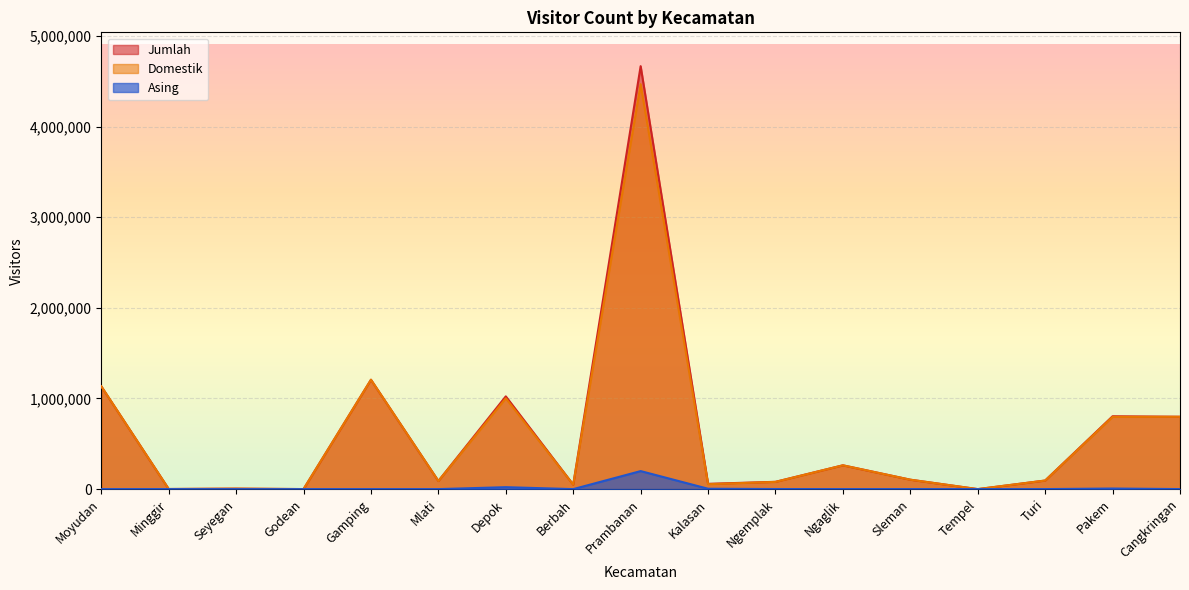

How many interior local peaks does the Domestik series have?

5